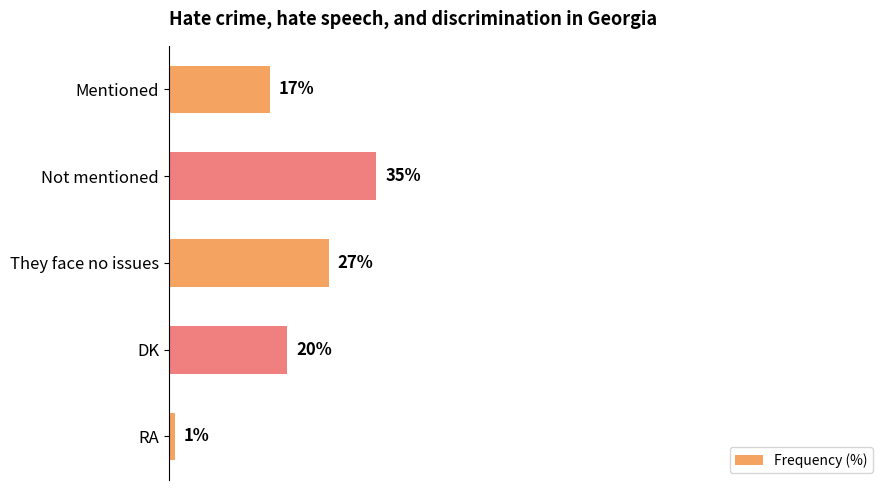

List the labels in order of value, largest first.

Not mentioned, They face no issues, DK, Mentioned, RA